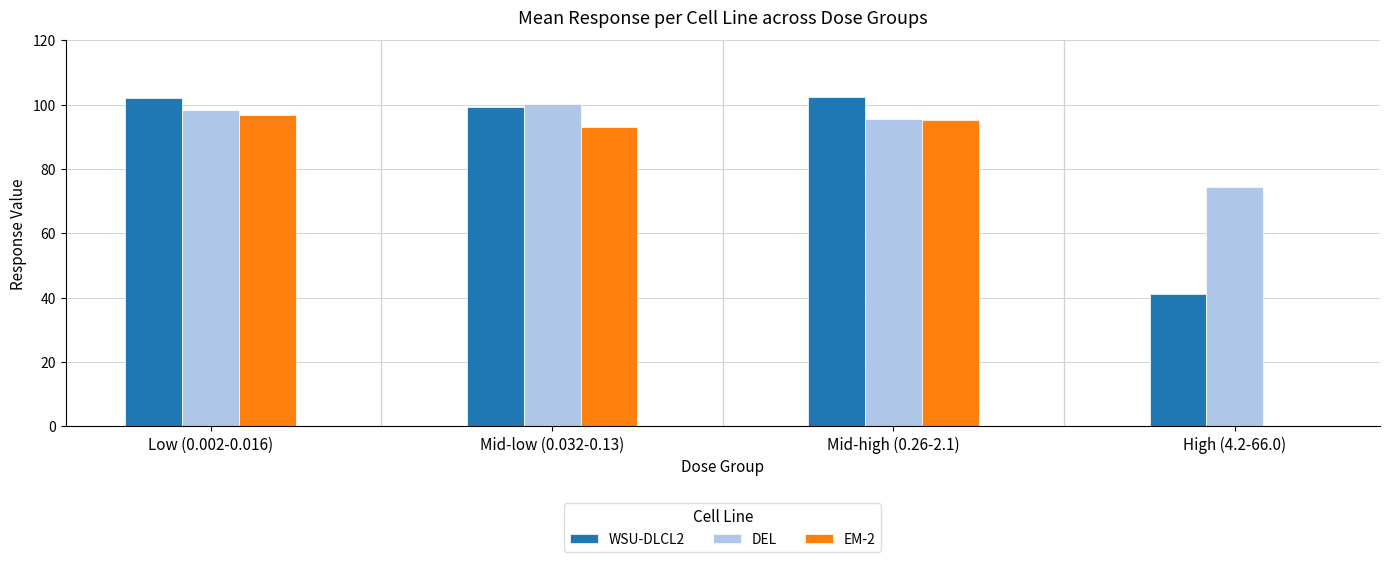

What is the sum of the DEL values at Mid-low (0.032-0.13) and High (4.2-66.0)?

174.5